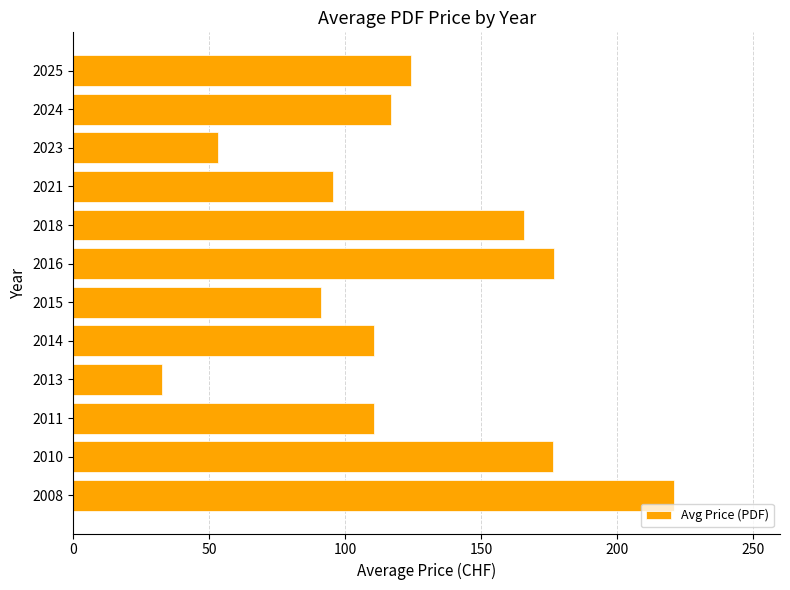

What is the approximate value at 2024?

116.7